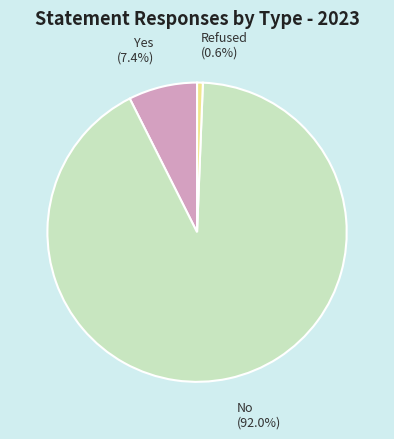

Does any single category account for the majority?

Yes